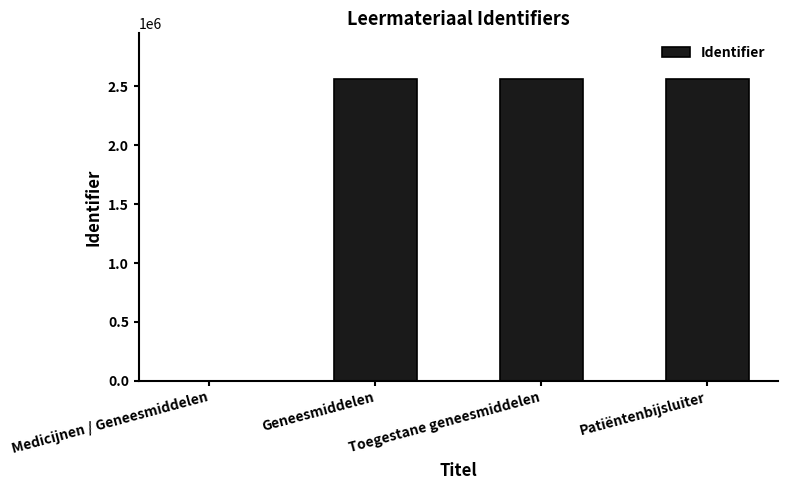

True or false: the data shows 550149 at Geneesmiddelen.

False